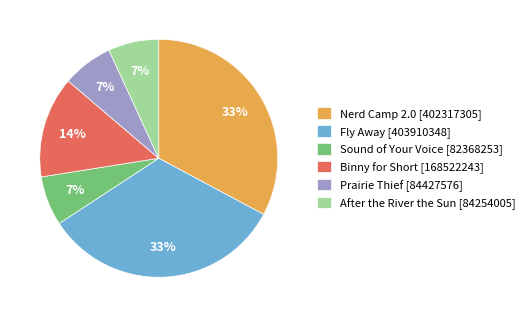

What percentage is the Binny for Short slice, to the nearest percent?

14%